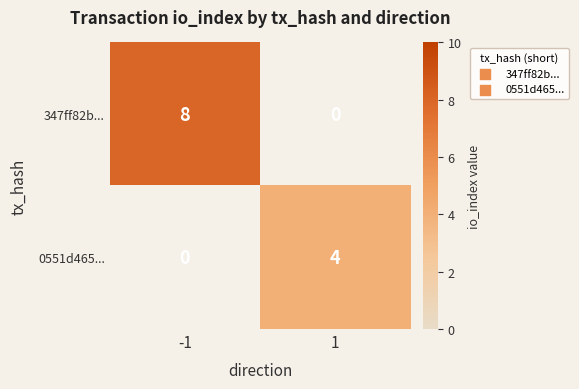

Is it true that 347ff82b... equals 8 at -1?

True